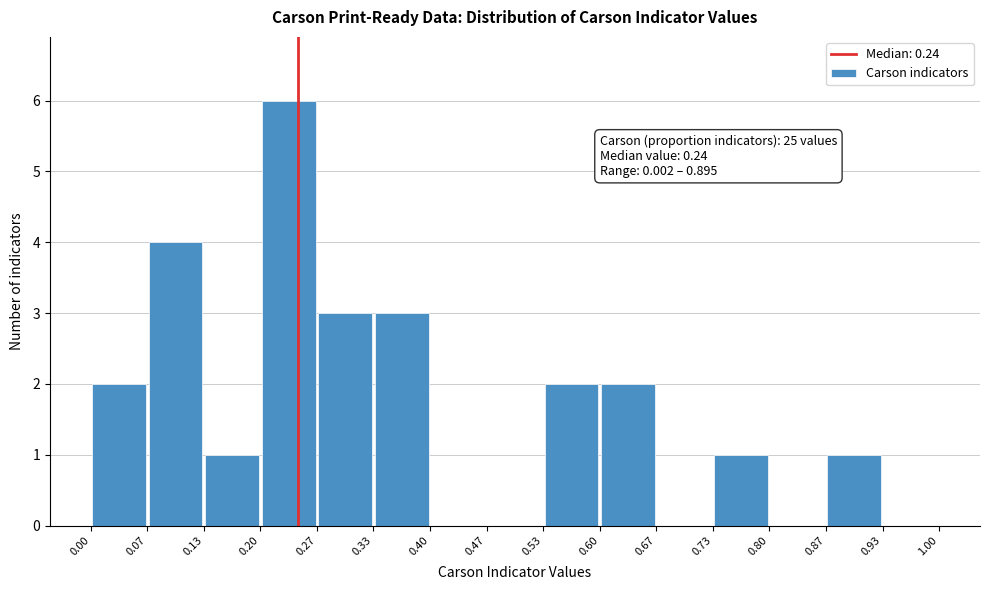

Over which range of the x-axis is the bar tallest?

0.20 to 0.27